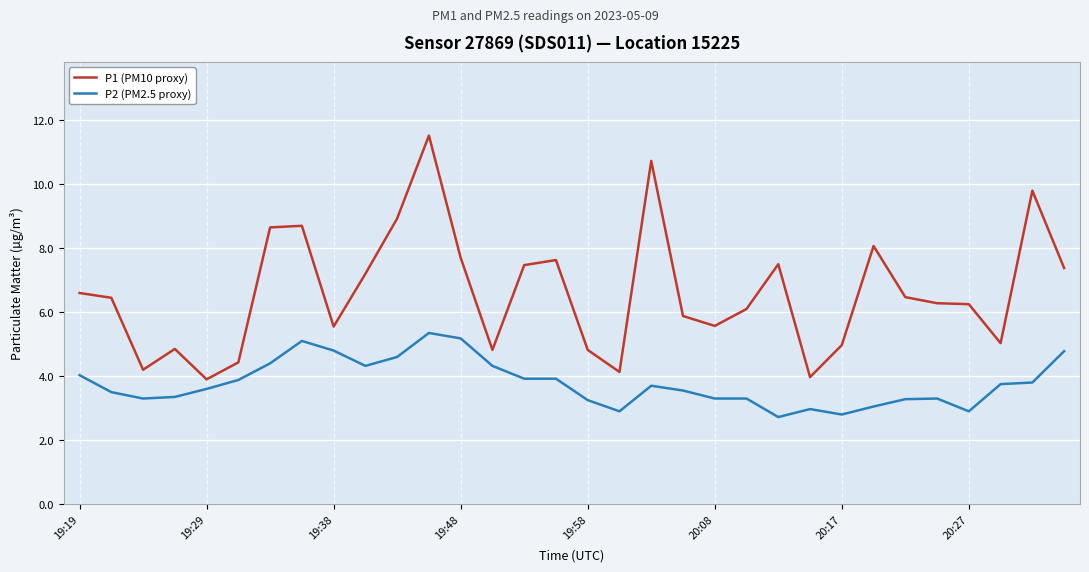

Which series has the largest total across all categories?

P1 (PM10 proxy)